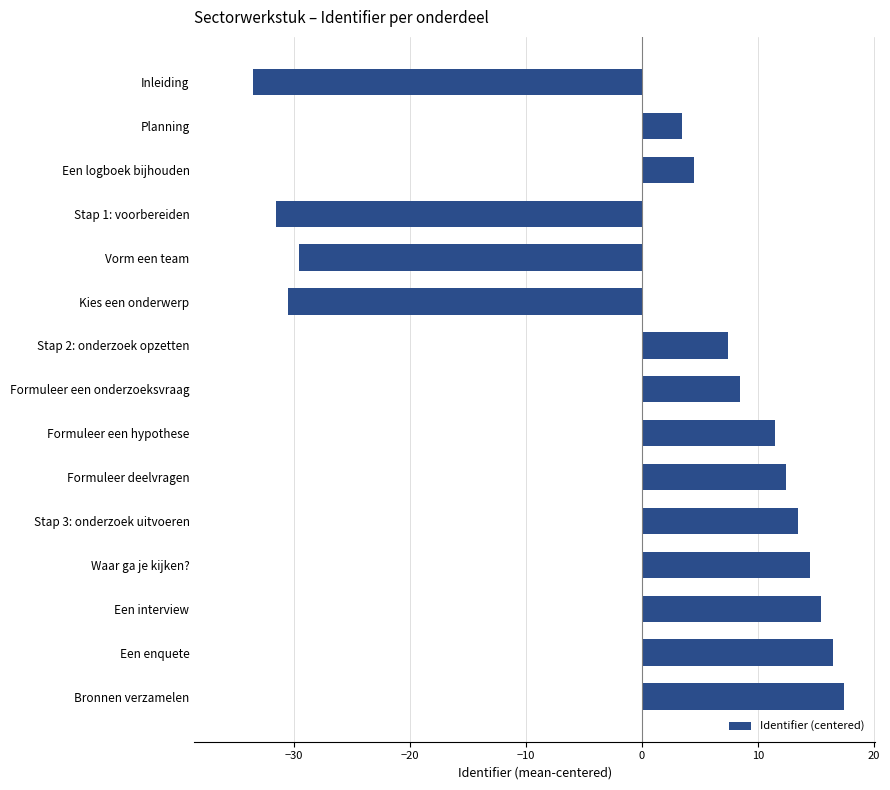

What is the difference between the maximum and minimum values?

51.0